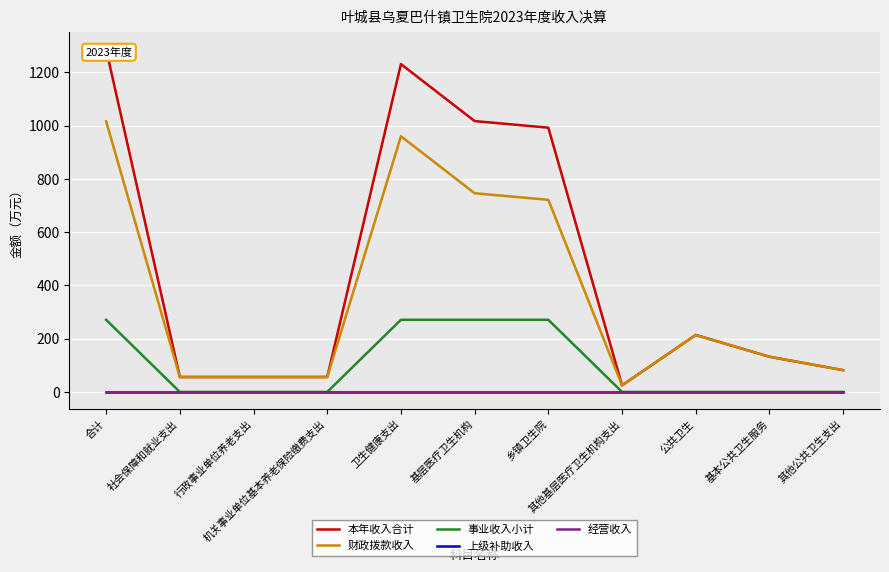

True or false: 事业收入小计 and 财政拨款收入 cross at least once.

False